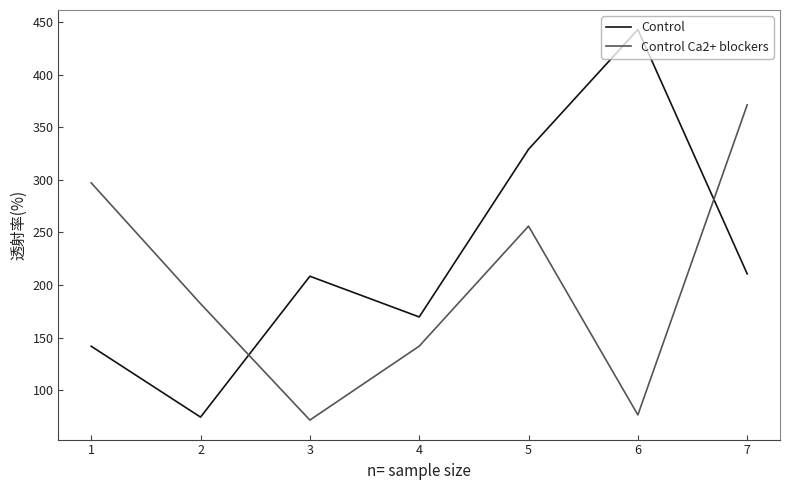

At which category does the chart reach its peak across all series?

6